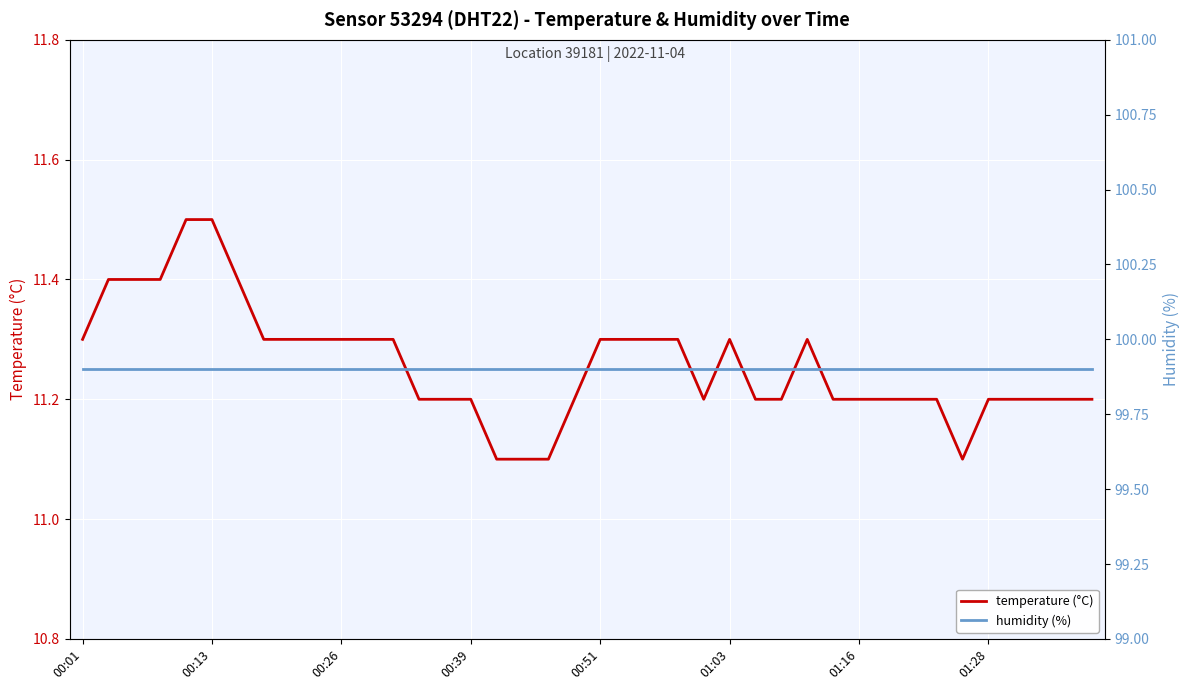

What is the label of the 40th point from the right?

00:01